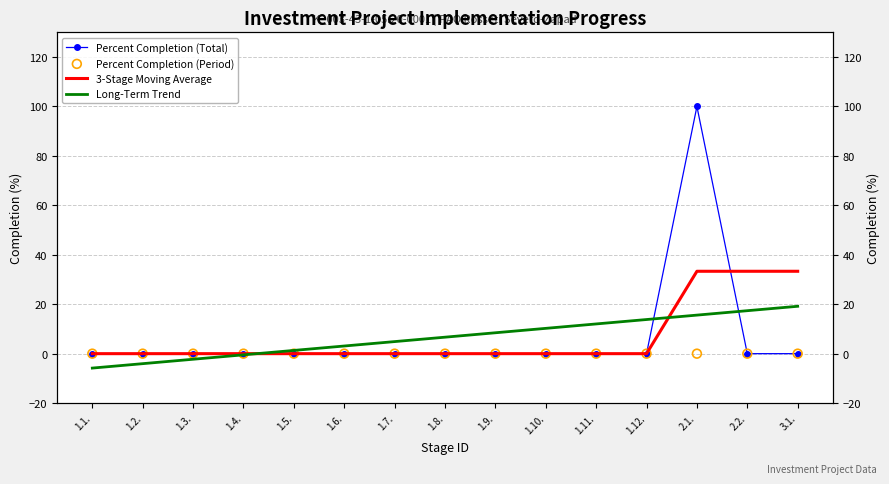

Which series has the widest spread of Y values?

Percent Completion (Total)